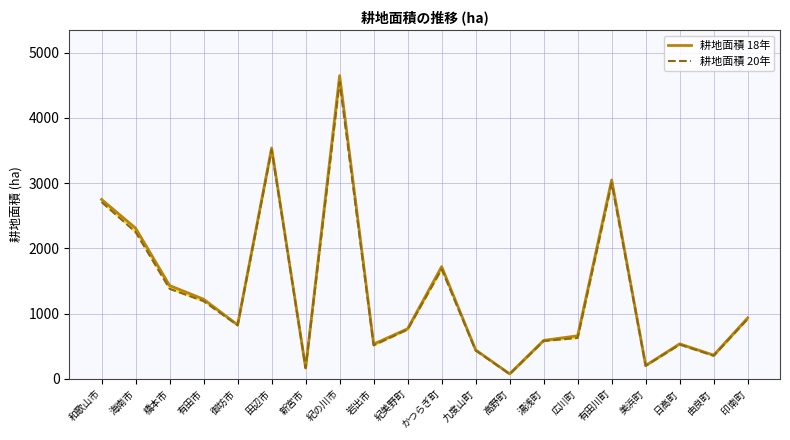

List the series in order of their overall mean, lowest first.

耕地面積 20年, 耕地面積 18年